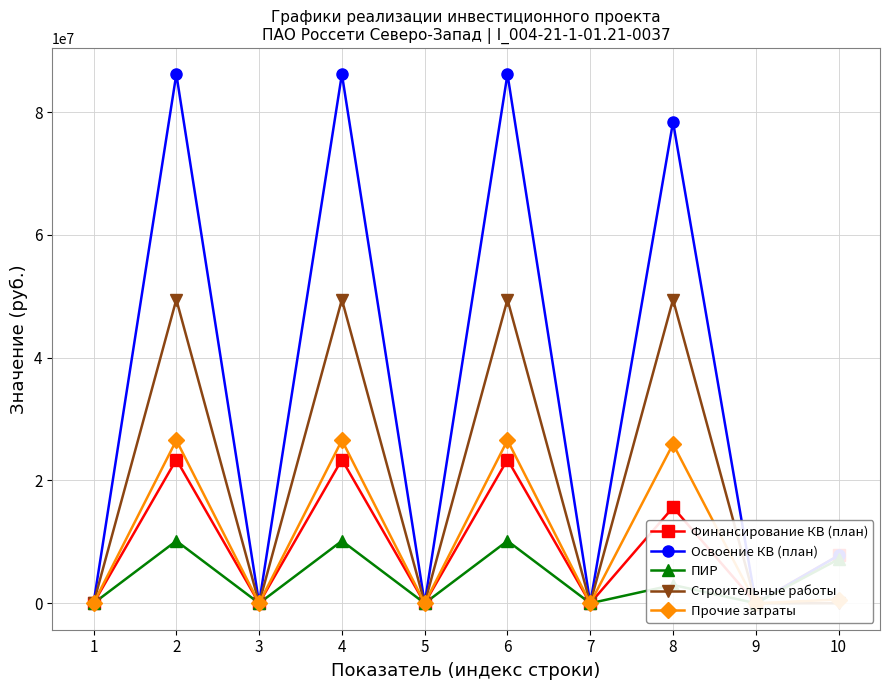

Which series has the largest range (max minus min)?

Освоение КВ (план)